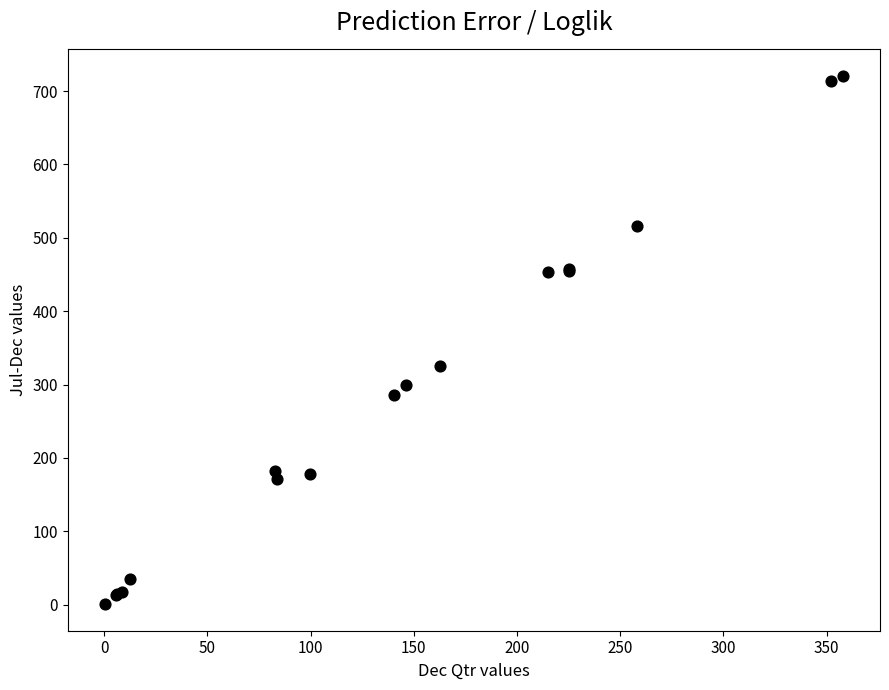

What Y value in the scatter plot is closest to 360?

324.9